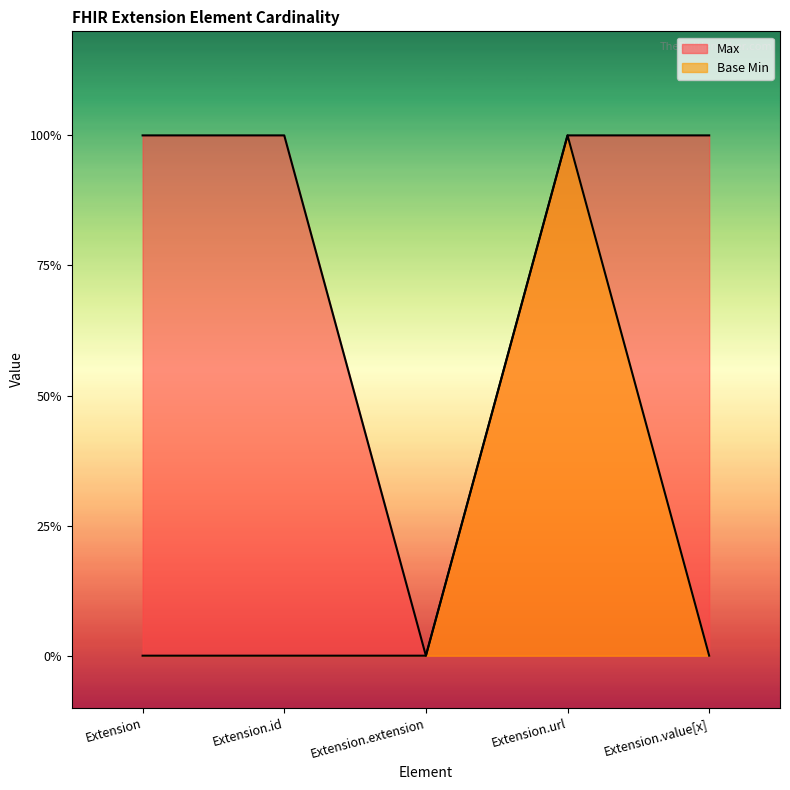

Reading left to right, transcribe all the data shown in this chart.

Max: 1	1	0	1	1
Base Min: 0	0	0	1	0